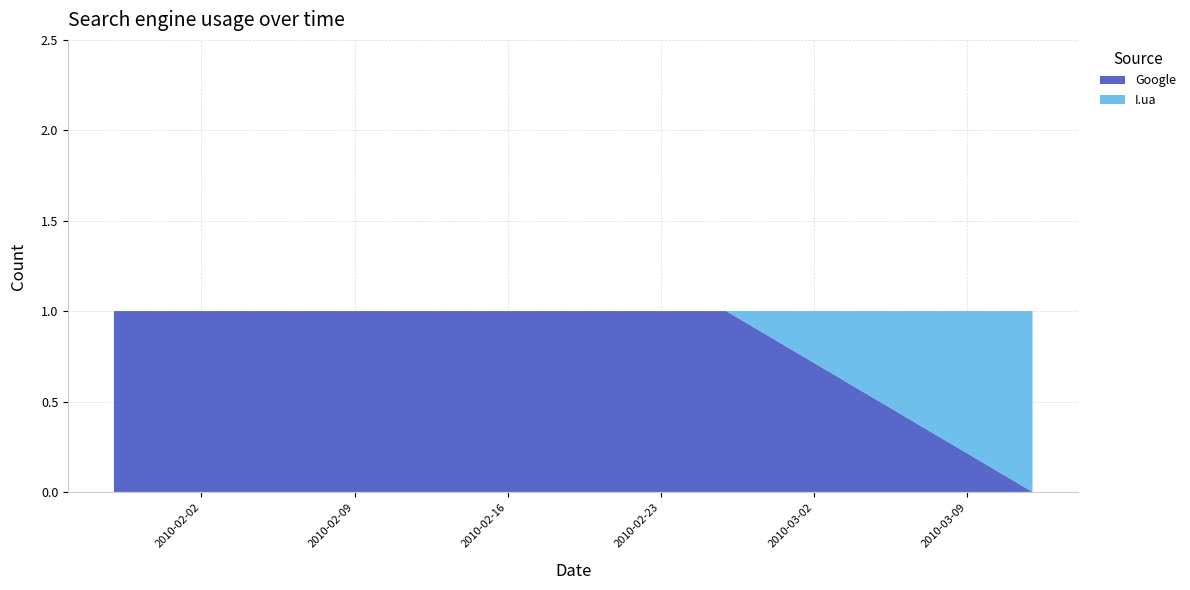

Reading left to right, transcribe all the data shown in this chart.

Google: 1	1	1	1	1	1	1	1	1	1	1	0
I.ua: 0	0	0	0	0	0	0	0	0	0	0	1